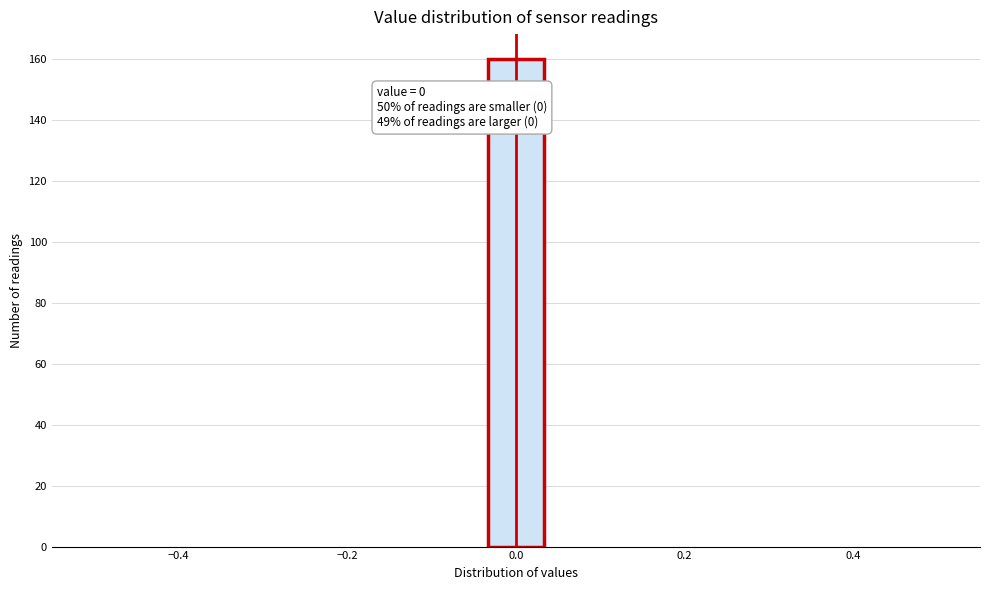

Read against the x-axis, roughly where is the centre of the tallest bar?

0.00